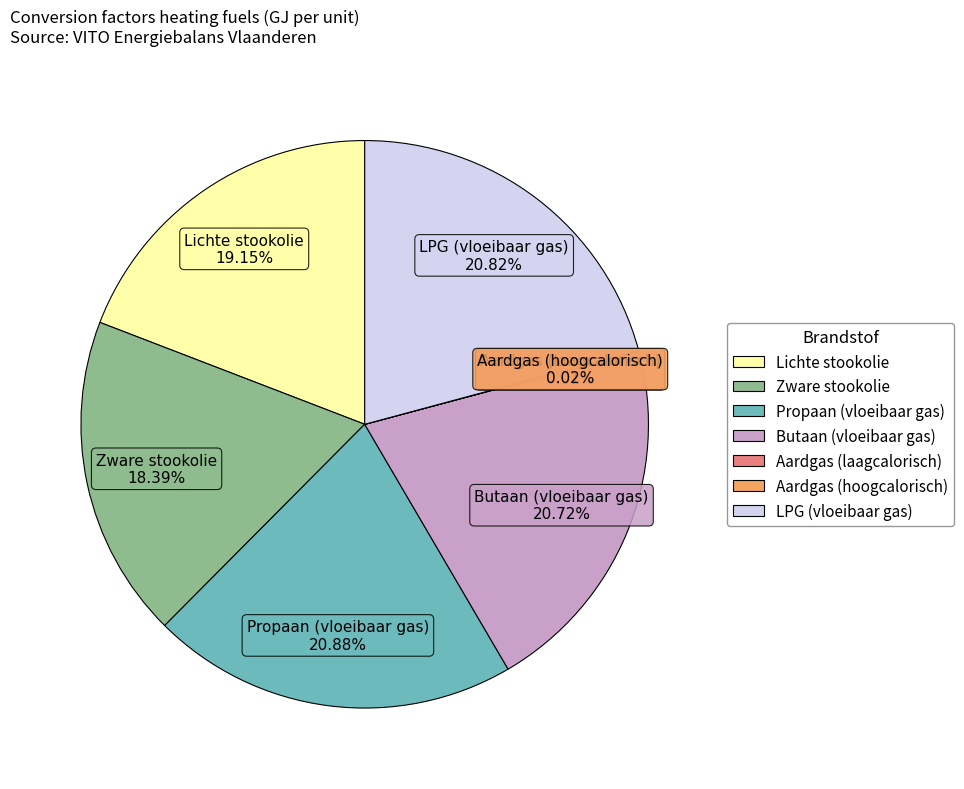

Which has a higher value, Lichte stookolie or Zware stookolie?

Lichte stookolie